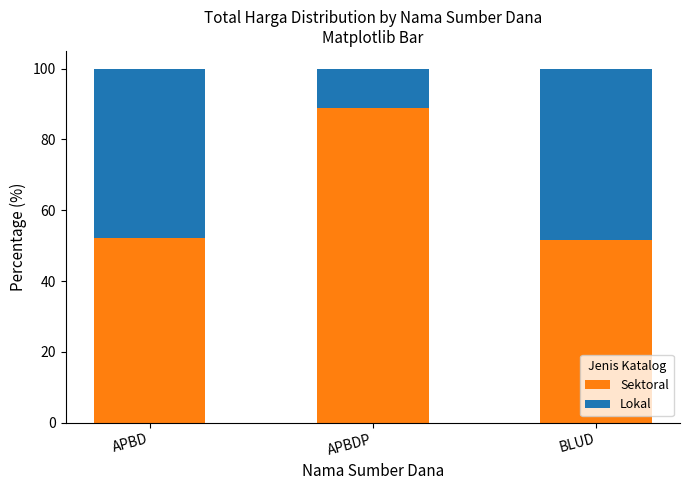

How many data points in Sektoral are above 52?

2